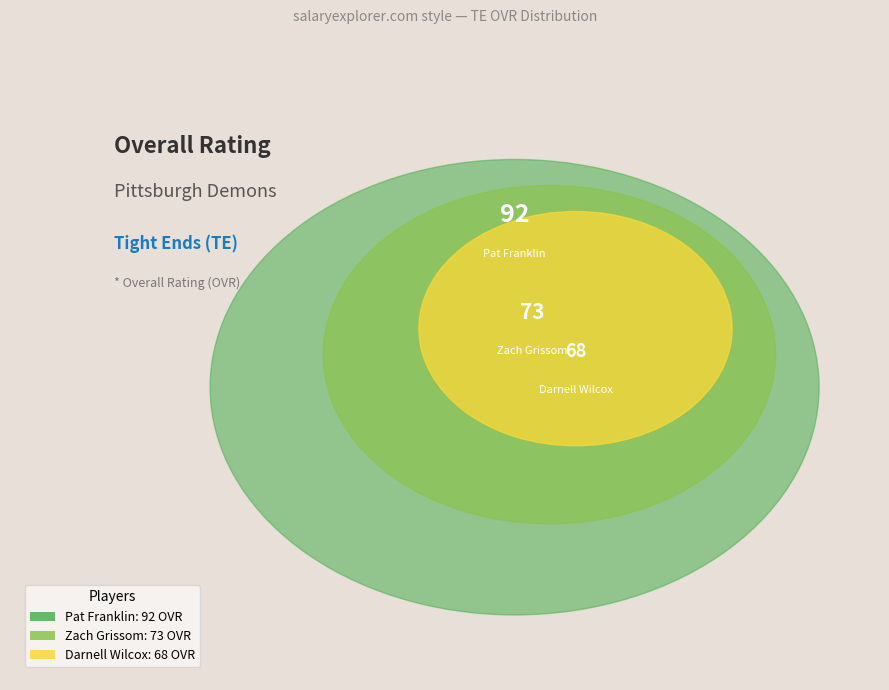

Is it true that Pat Franklin is 39% of the pie?

True